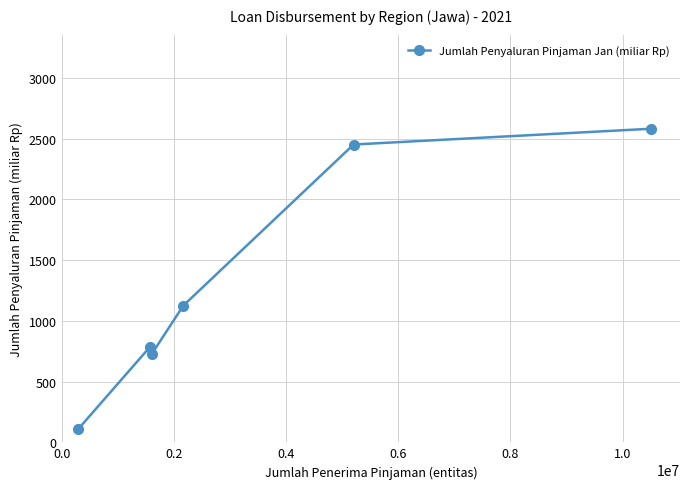

Reading left to right, transcribe all the data shown in this chart.

108.8	785.9	726.1	1126.0	2451.1	2581.1